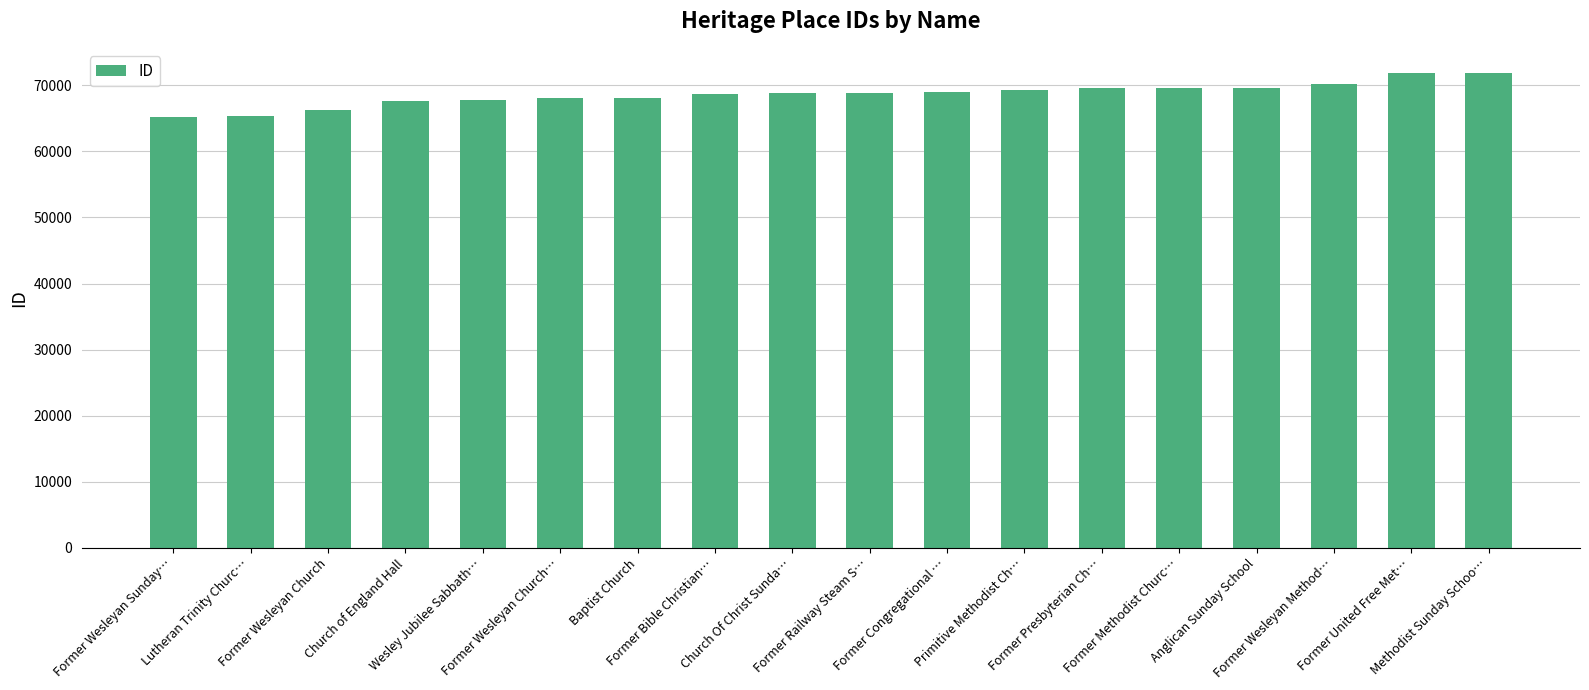

What is the maximum value shown in the chart?

71925